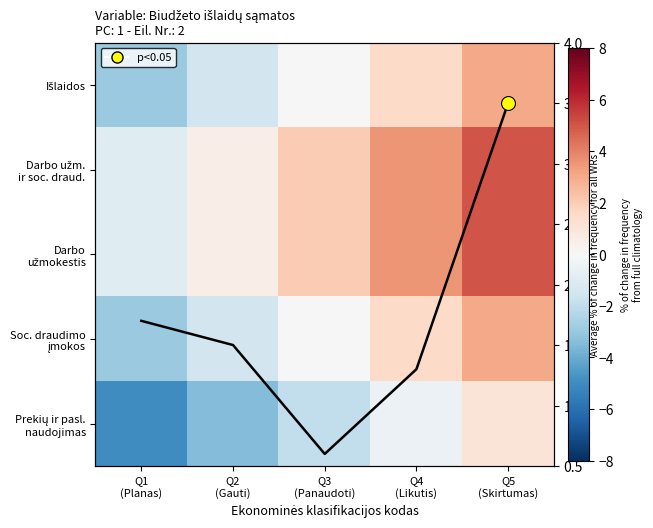

Rank the series at Q4 (Likutis) from lowest to highest value.

Prekių ir pasl. naudojimas, avg line, Išlaidos, Soc. draudimo įmokos, Darbo užm. ir soc. draud., Darbo užmokestis